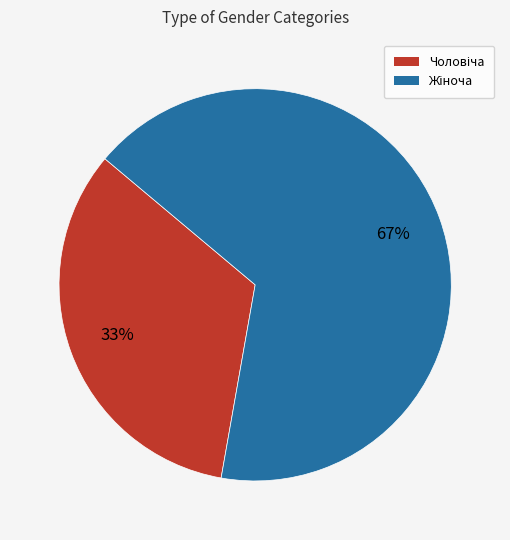

Is there a majority slice in this chart?

Yes